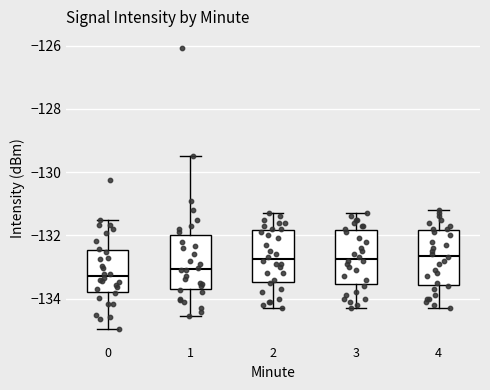

Reading left to right, transcribe this box plot: for each box, give where its median line is, the range the box spans, and where its two whiskers end, as read against the y-axis. The values are not printed on the chart, so give them approximately, as read against the axis.

0: median -133.2, box -133.8 to -132.4, whiskers -135.0 to -131.6
1: median -133.0, box -133.6 to -132.0, whiskers -134.6 to -129.6
2: median -132.8, box -133.4 to -131.8, whiskers -134.2 to -131.2
3: median -132.8, box -133.6 to -131.8, whiskers -134.2 to -131.2
4: median -132.6, box -133.6 to -131.8, whiskers -134.2 to -131.2